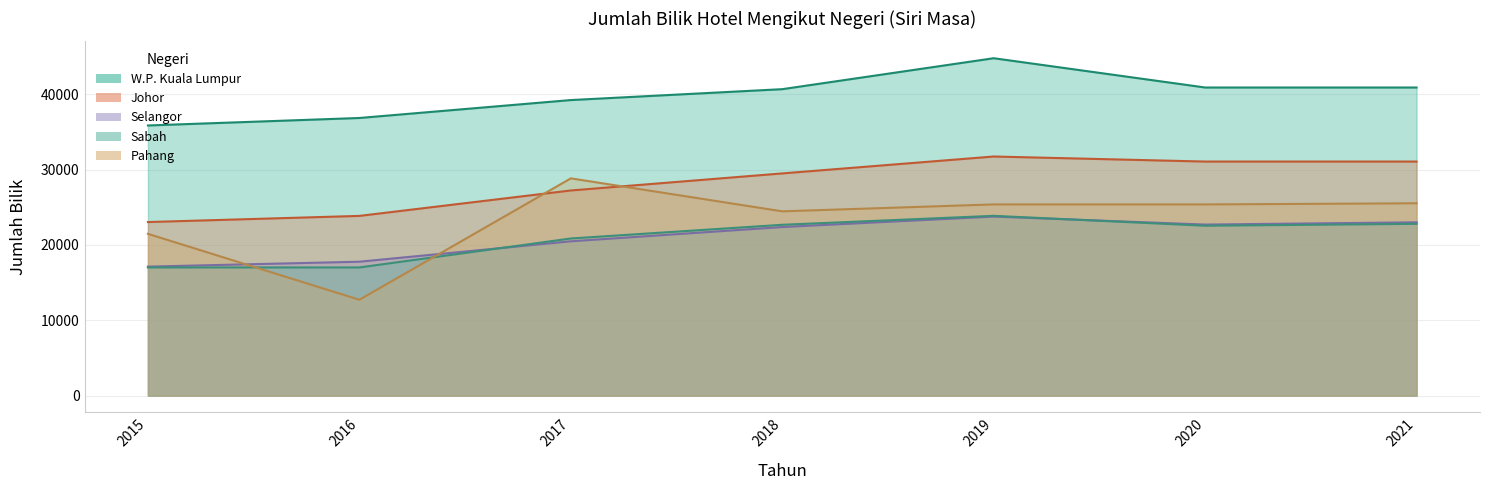

What is the spread (max minus min) of values at 2017?

18753